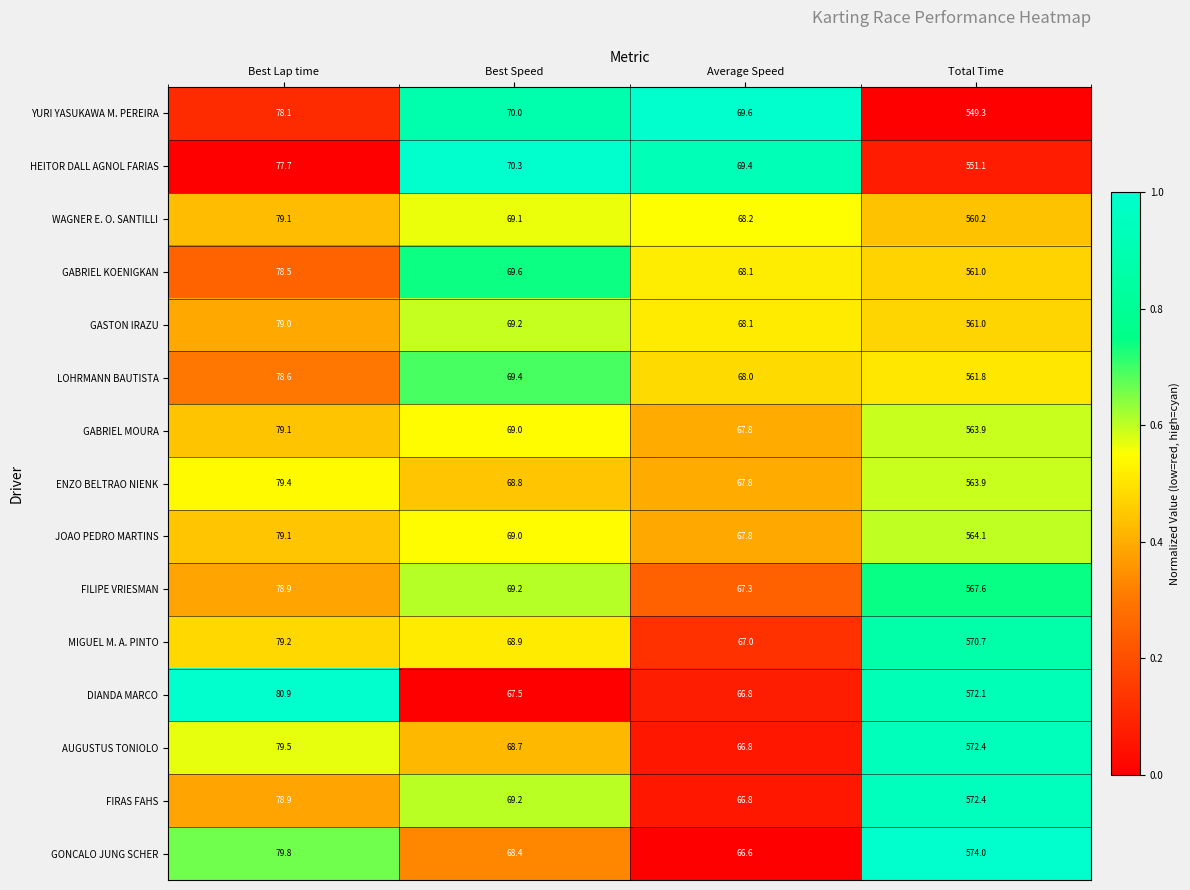

What is the difference between the highest and lowest values at Total Time?

24.7